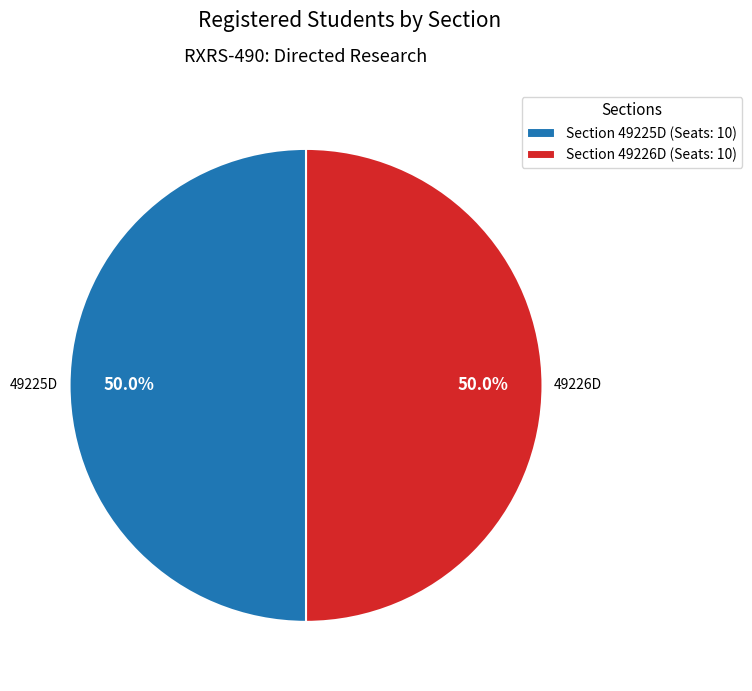

Combined, what portion of the pie is Section 49225D (Seats: 10) and Section 49226D (Seats: 10)?

100.0%